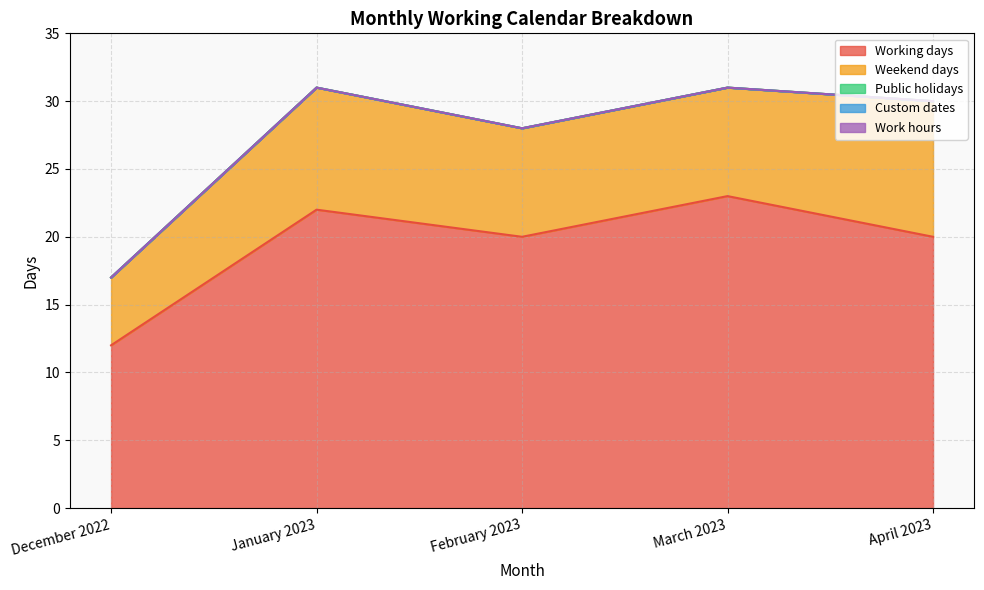

What is the sum of all Working days values?

97